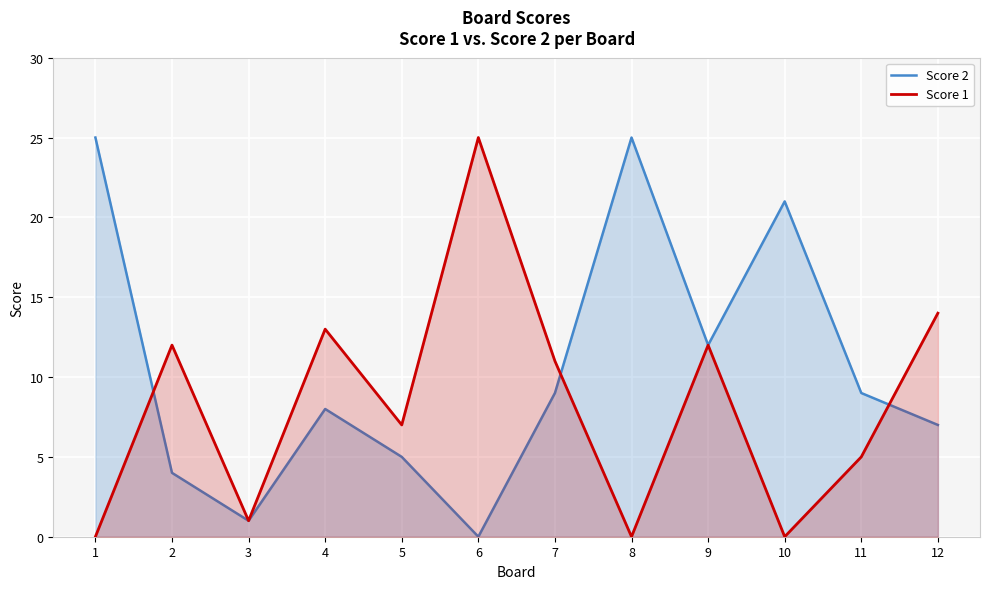

What is the greatest value displayed?

25